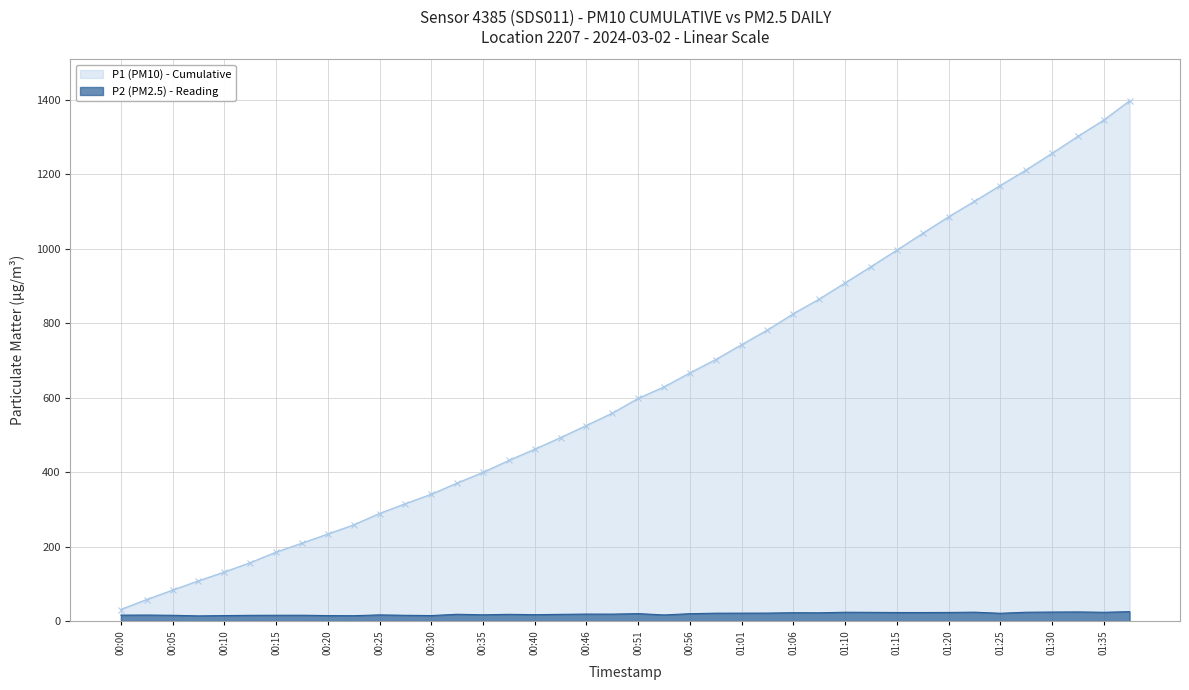

What is the label of the 2nd point from the left?

00:02